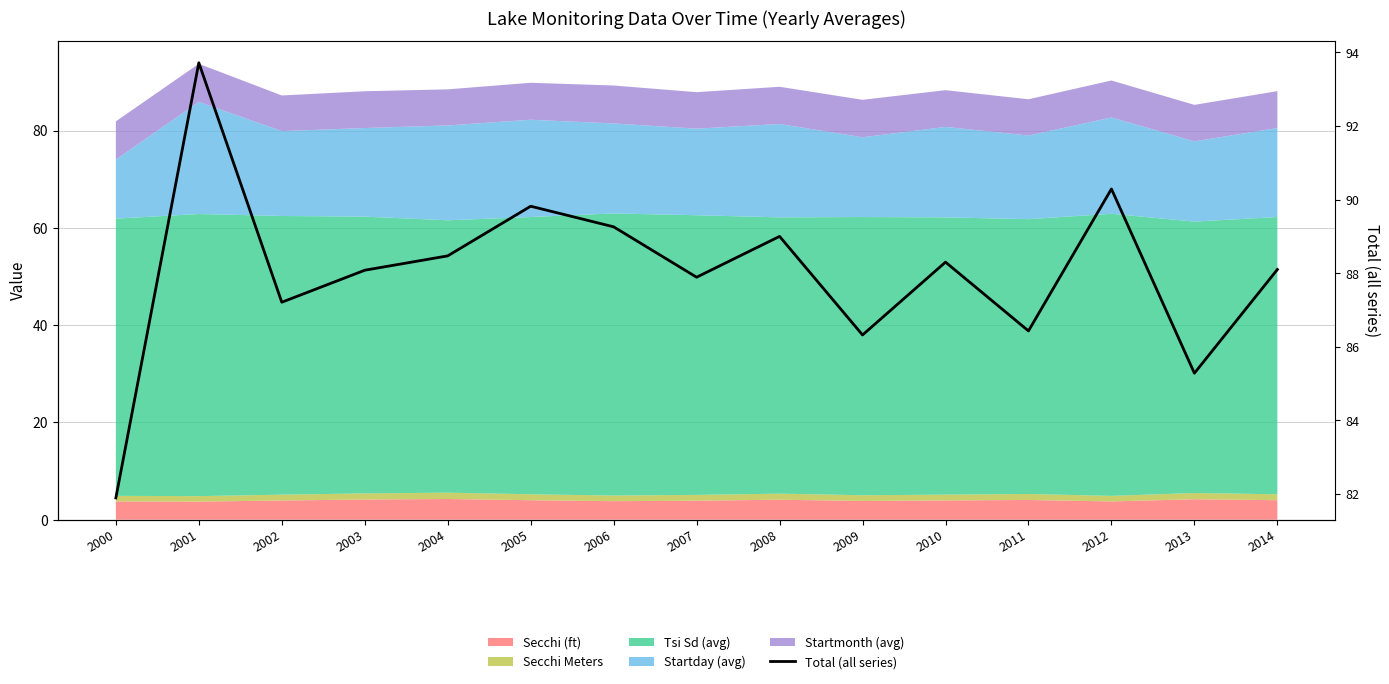

What is the difference between the values at 2007 and 2001?

5.8